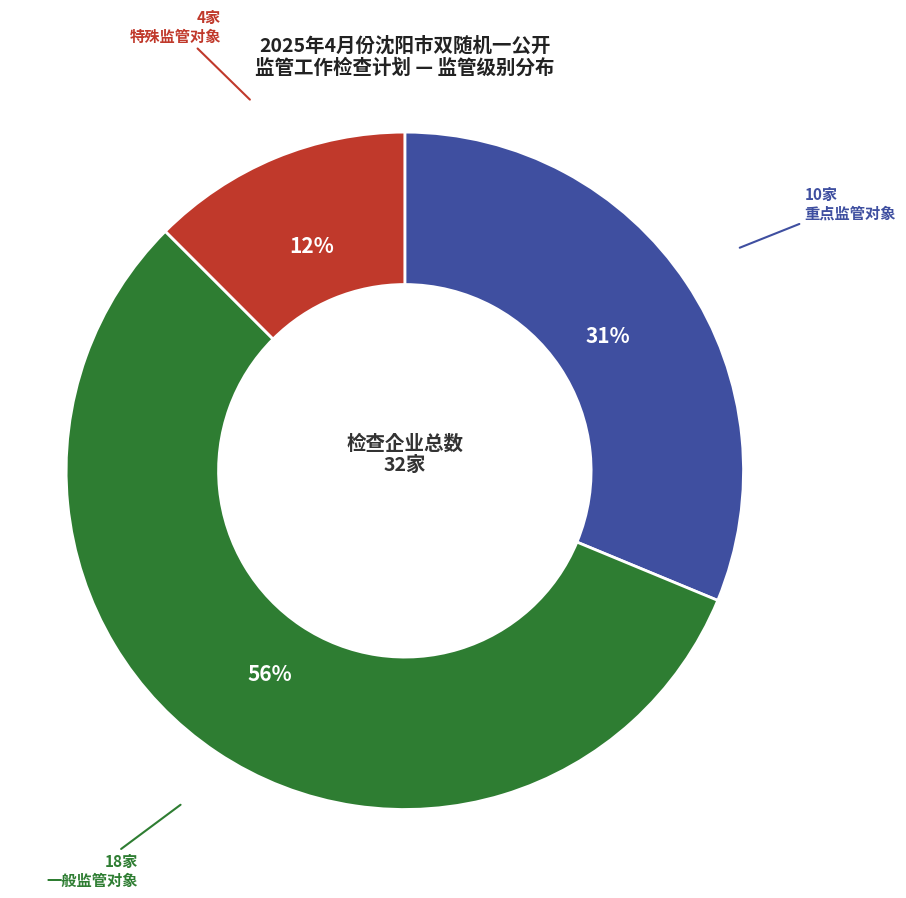

What is the ratio of the value at 一般监管对象 to the value at 重点监管对象?

1.8